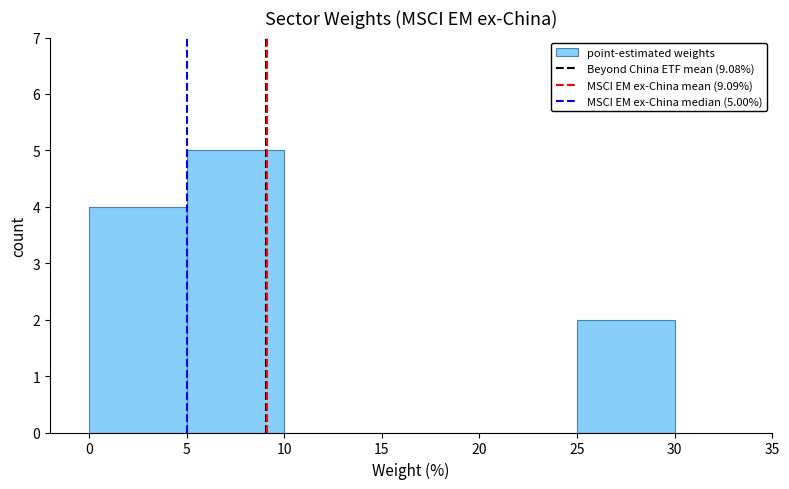

Over which range of the x-axis is the bar tallest?

5 to 10